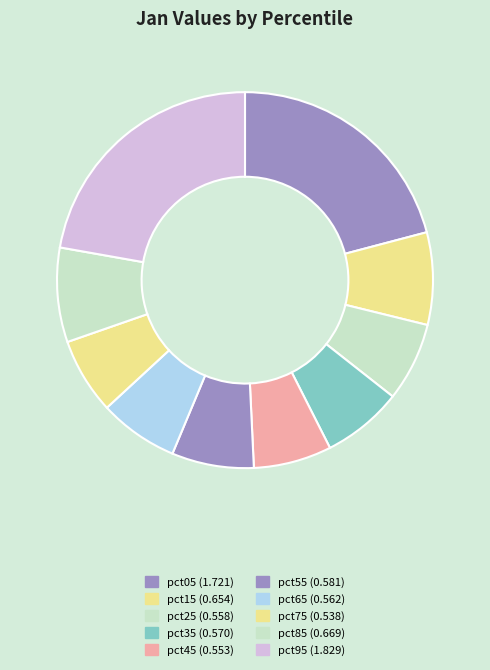

What percentage do pct65 and pct55 together represent?

13.9%